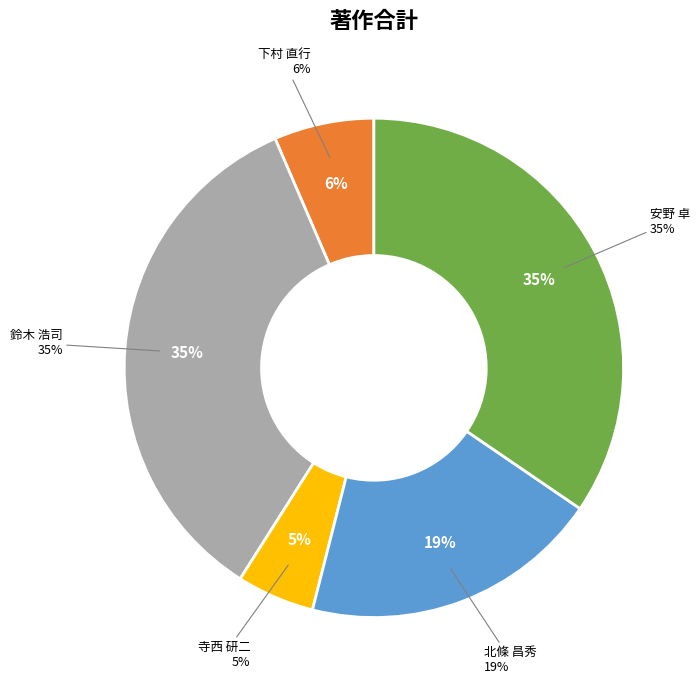

Do 安野 卓 and 寺西 研二 together represent more than half of the pie?

No